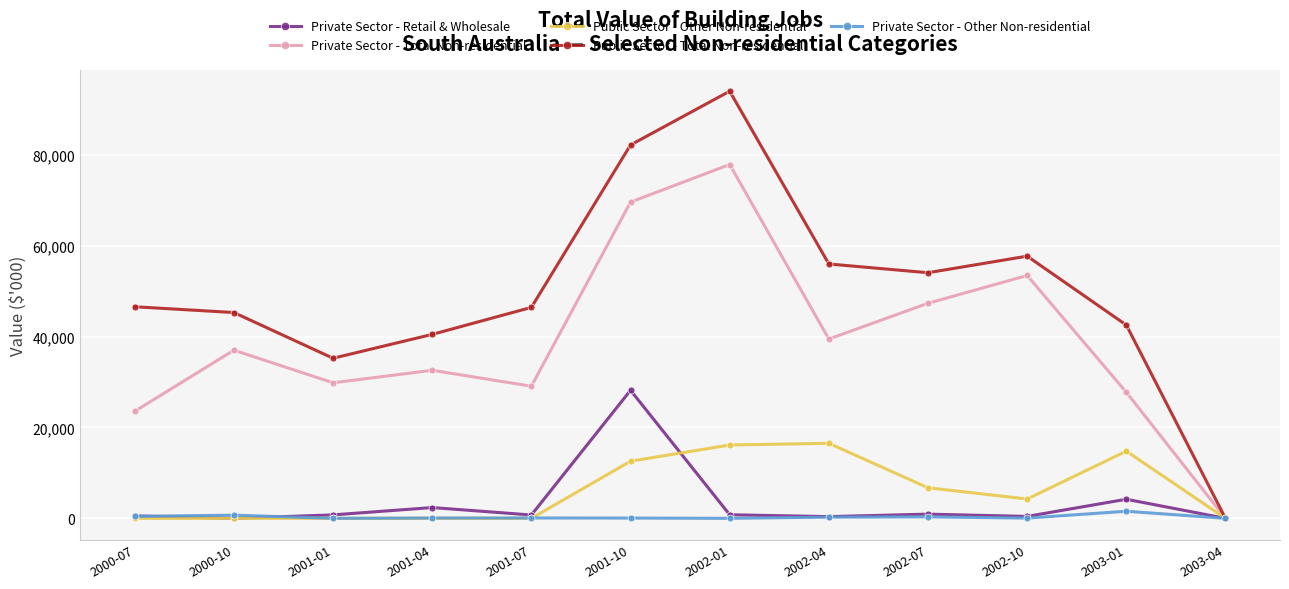

What is the sum of the Public Sector - Other Non-residential values at 2002-01 and 2001-10?

28719